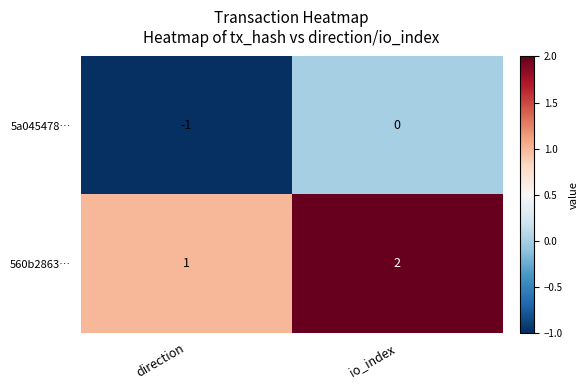

What is the sum of all 560b2863… values?

3